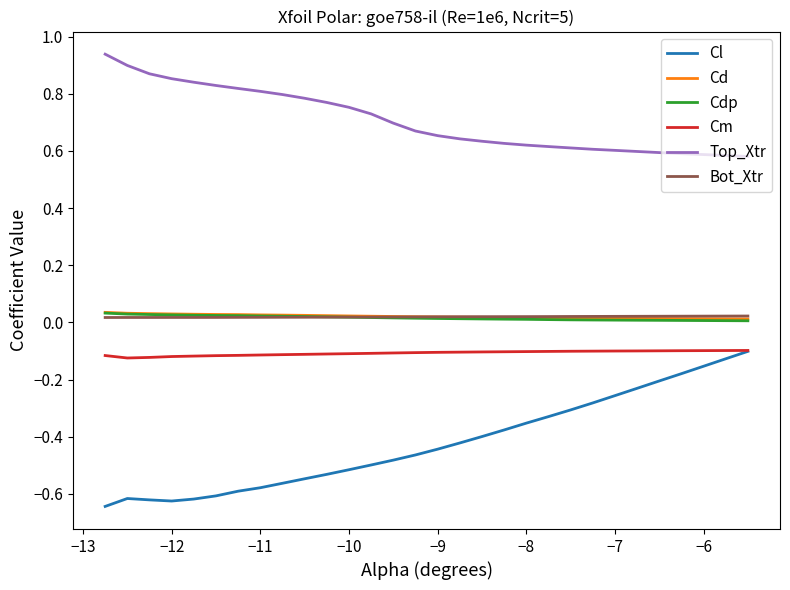

True or false: Top_Xtr and Cd cross at least once.

False